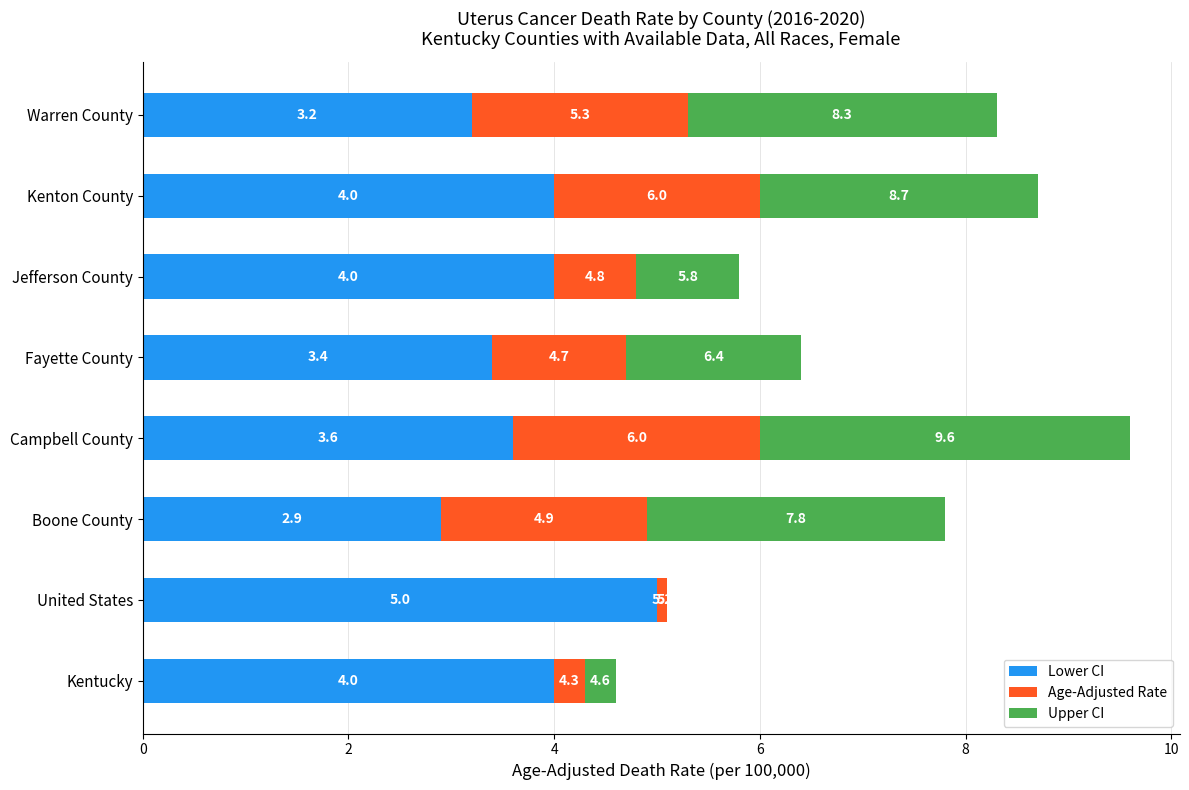

What is the value of the Age-Adjusted Rate bar at the 8th from the left?

2.1